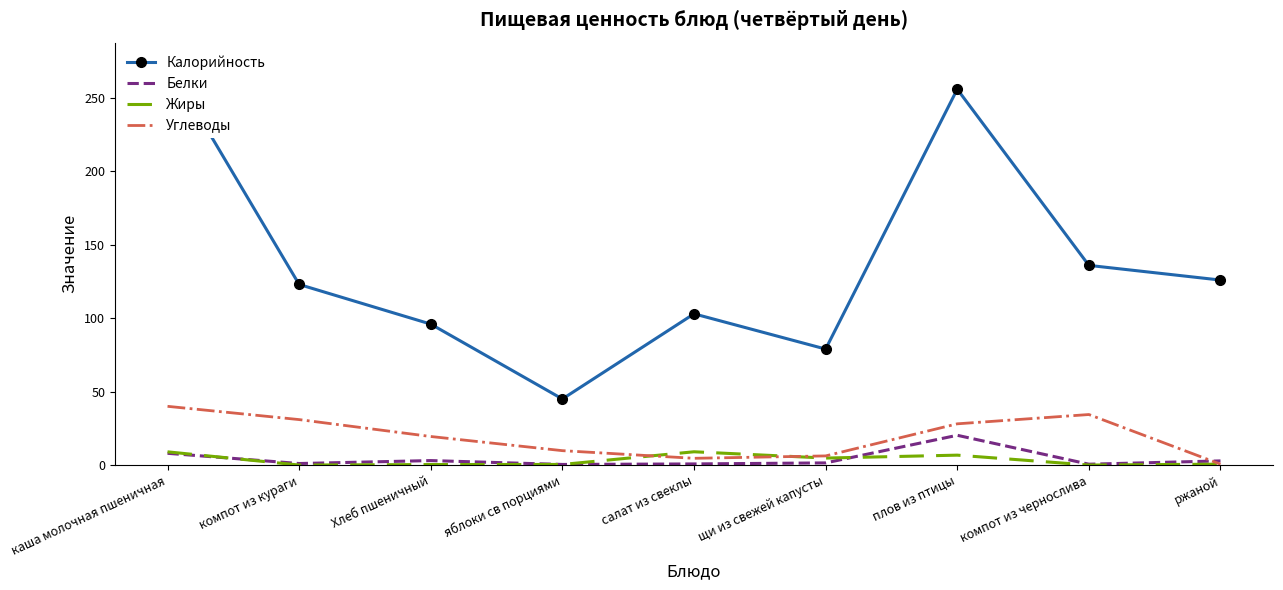

What is the sum of the Калорийность values at компот из чернослива and компот из кураги?

259.0